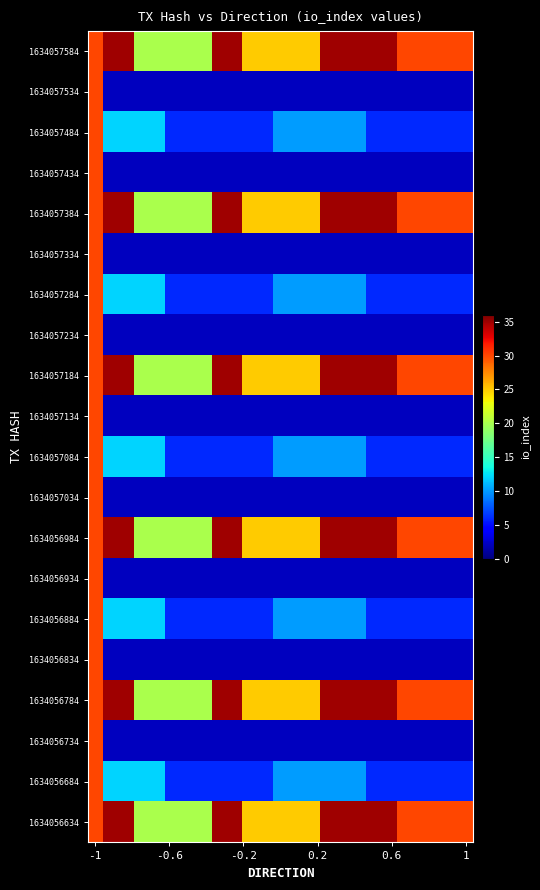

At which category is the sum across all series the highest?

-1